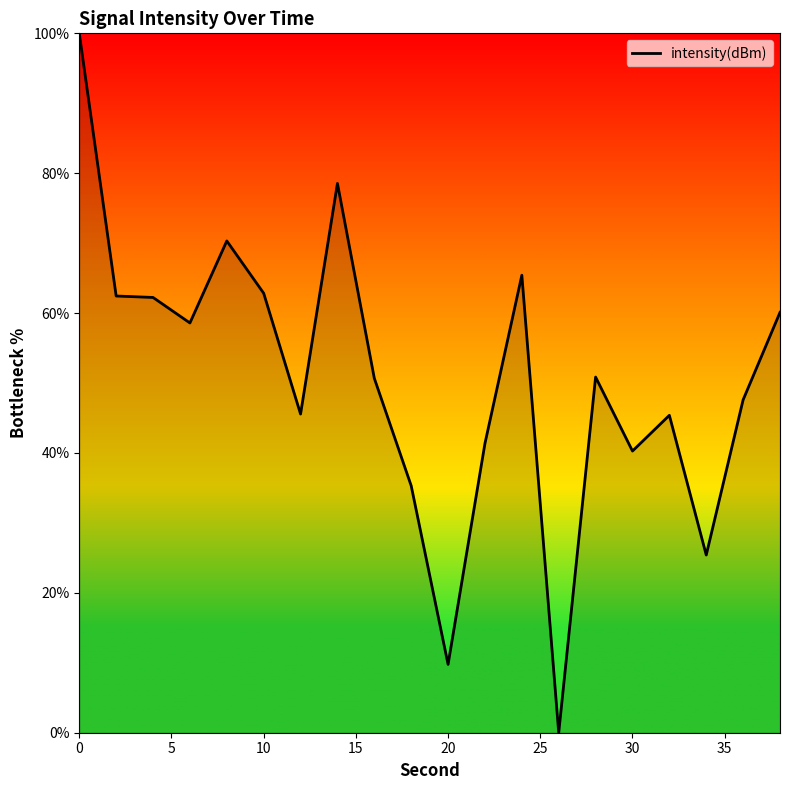

What is the maximum value shown in the chart?

100.0